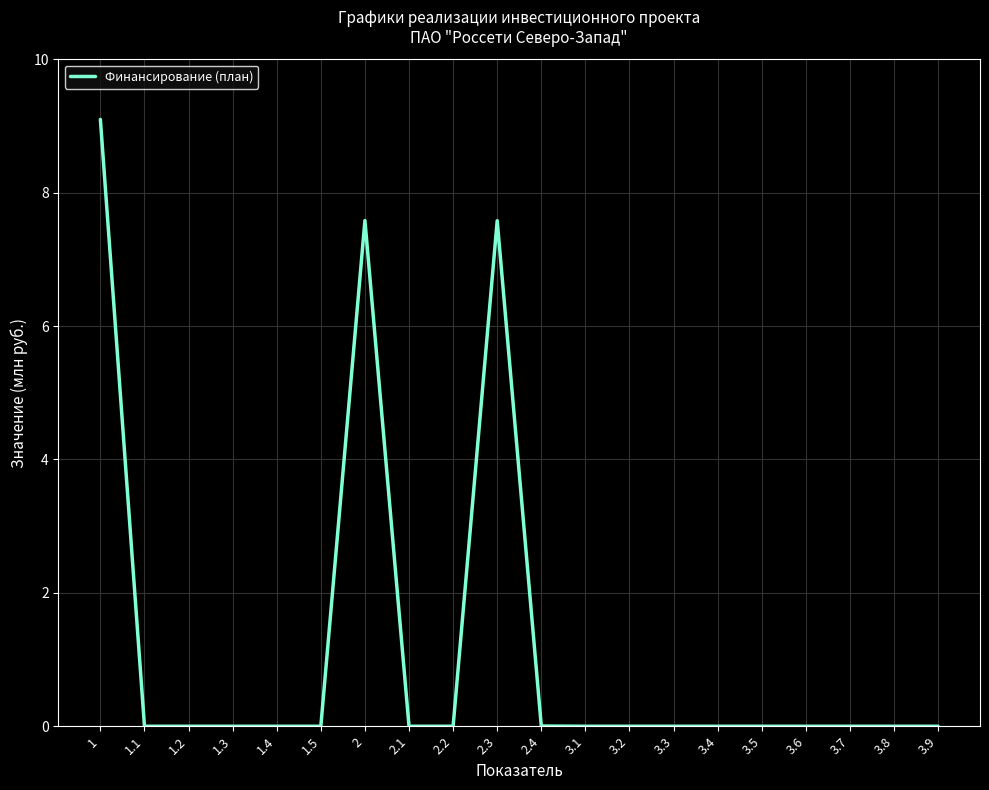

What position from the right is 3.9?

1